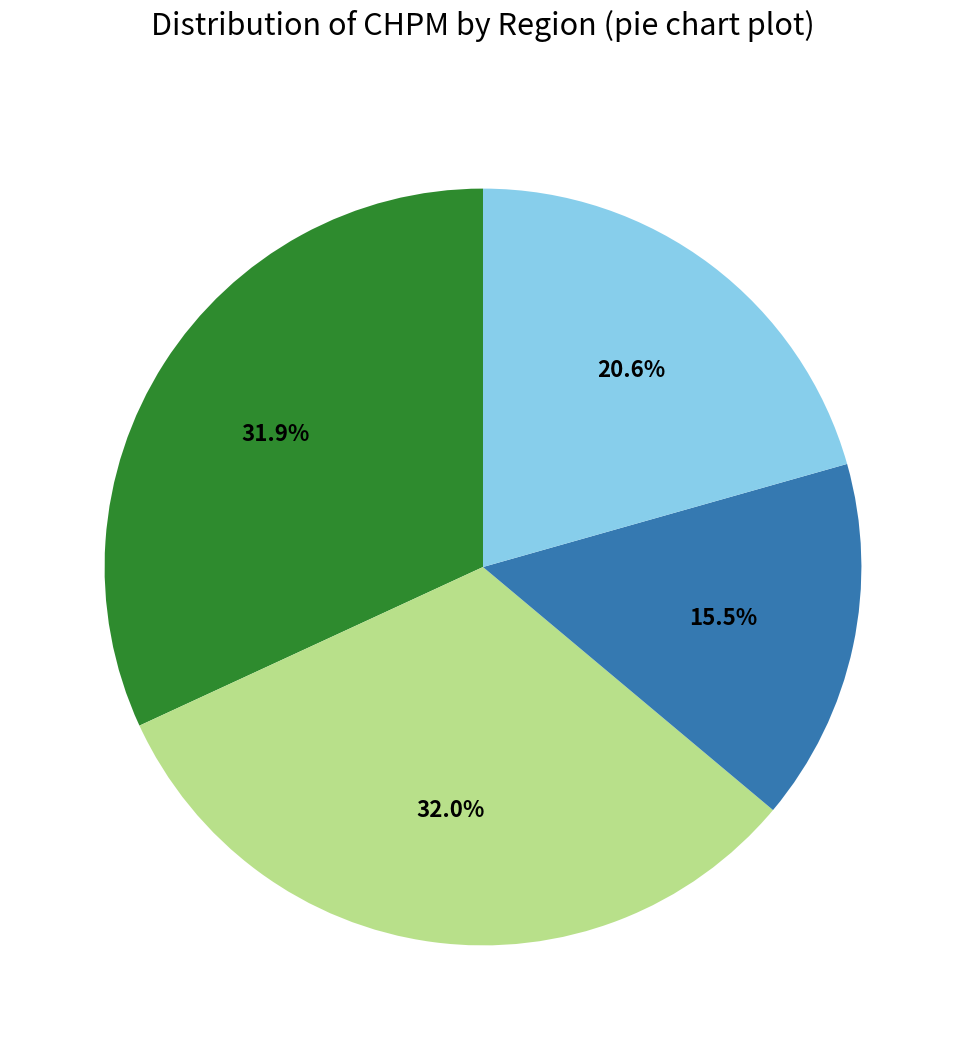

Is there a majority slice in this chart?

No